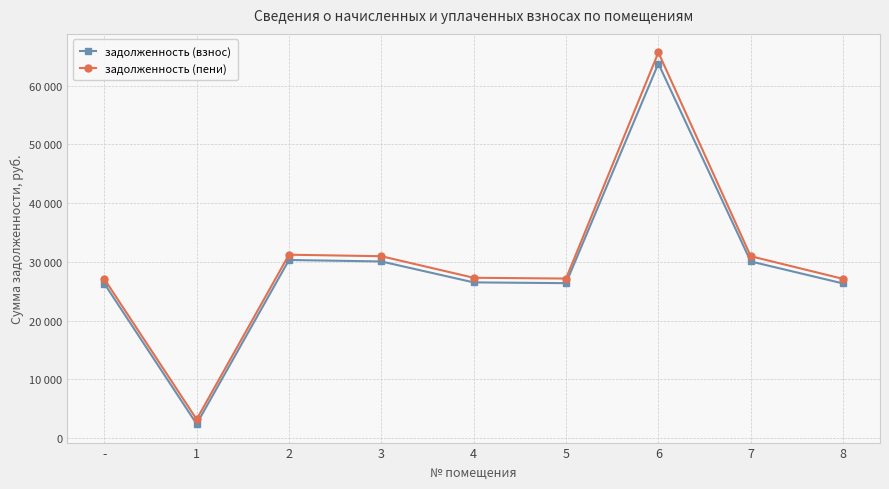

Where is the first local maximum for задолженность (взнос)?

2